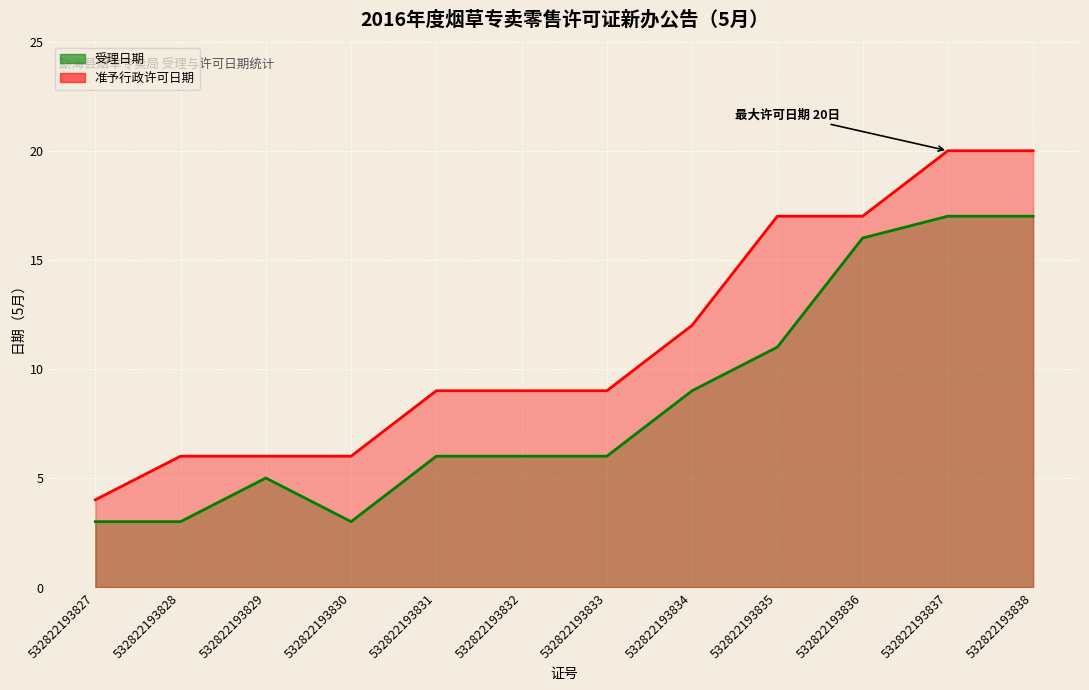

Where is 准予行政许可日期 nearest to the value 12?

532822193834